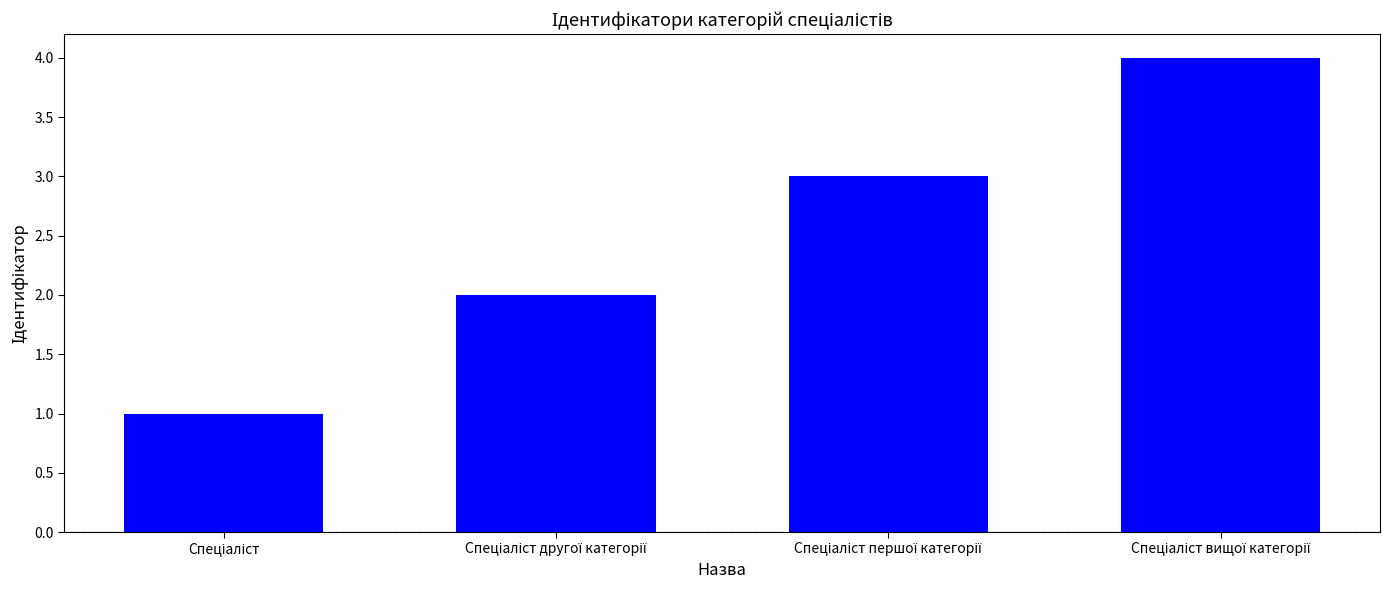

What is the greatest value displayed?

4